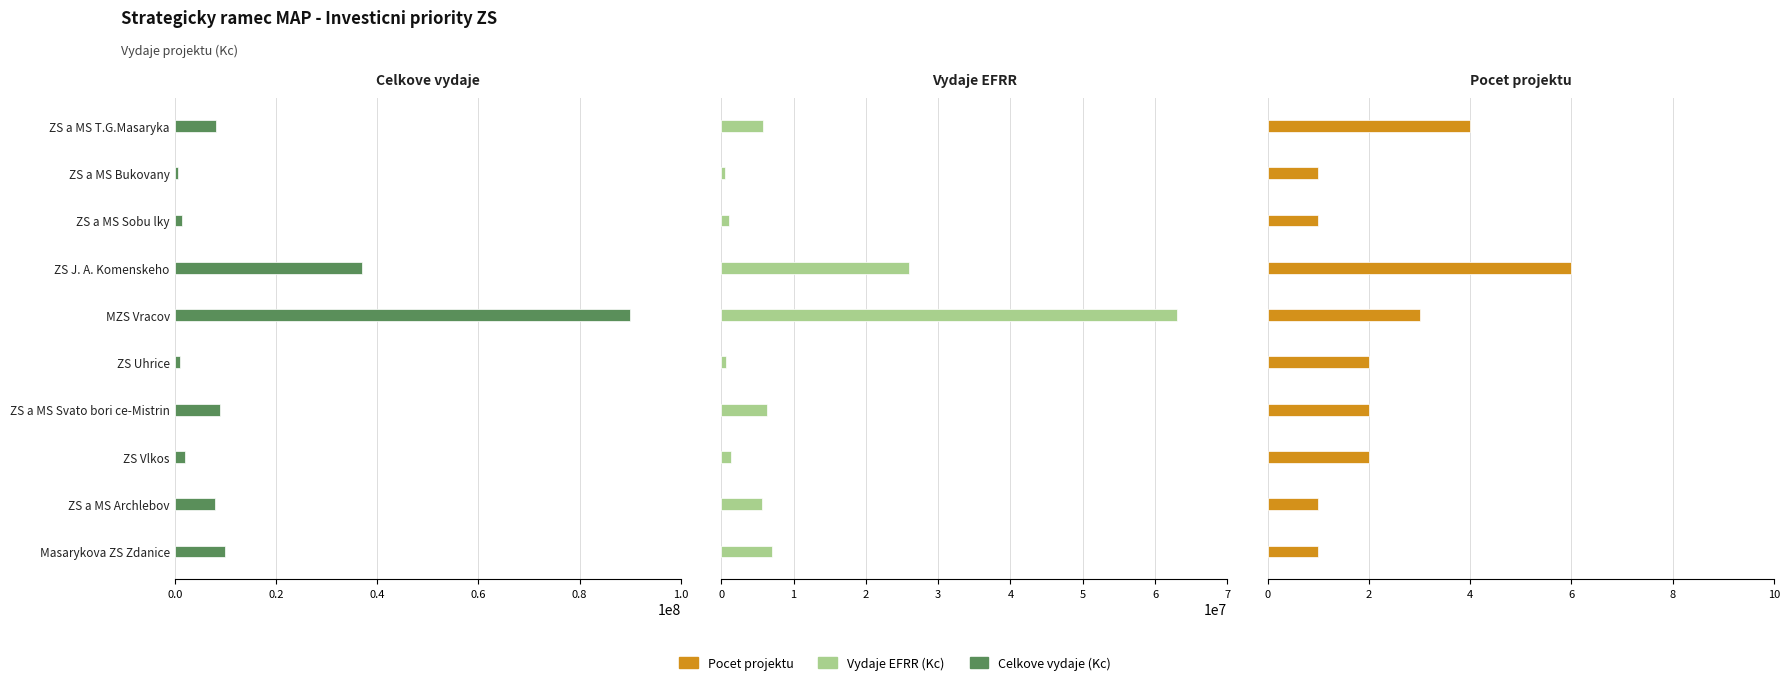

What is the sum of all Pocet projektu values?

23